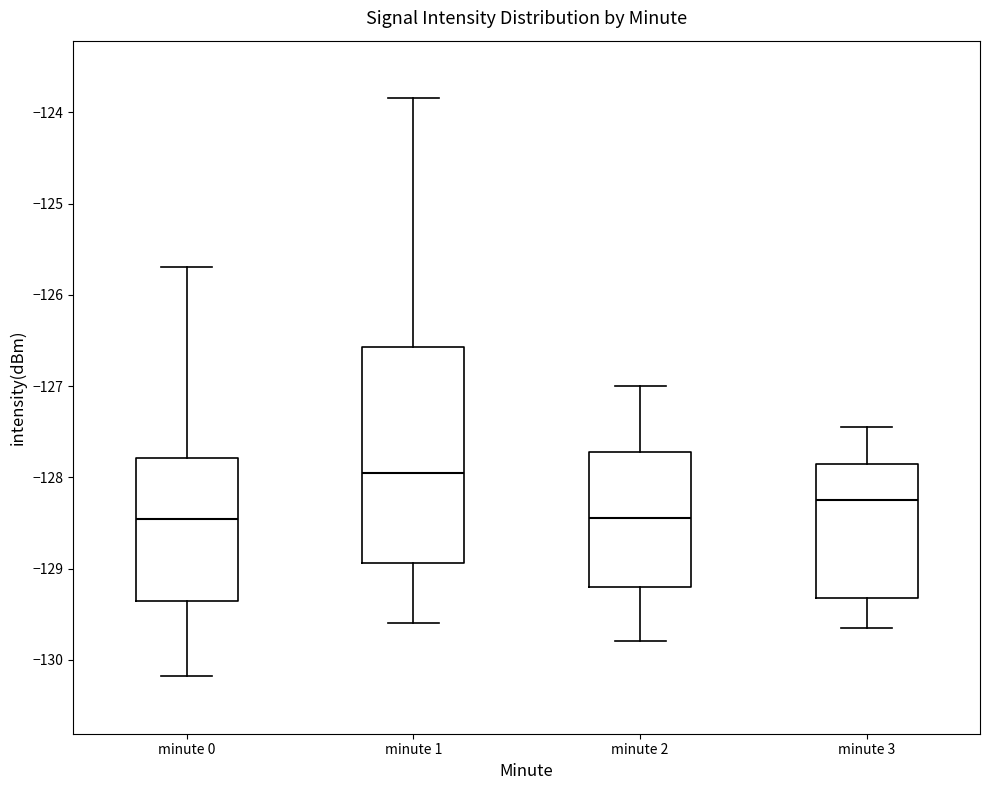

Where does the median line of the box for minute 2 sit on the y-axis? The values are not printed on the chart, so give them approximately, as read against the axis.

-128.4